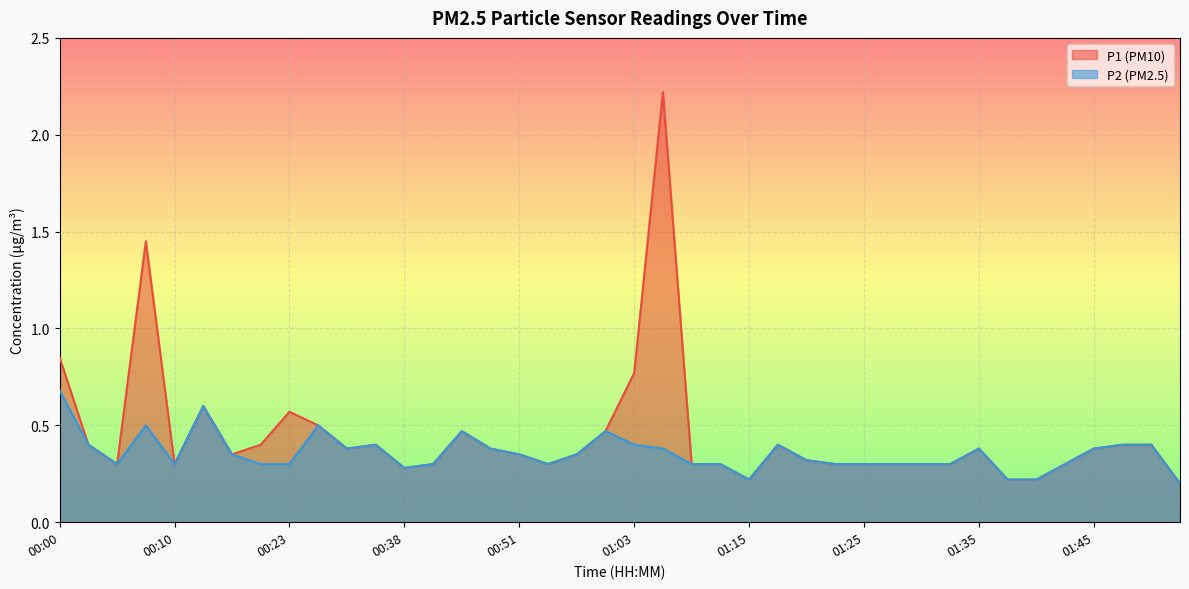

What is the average value of the P2 series?

0.4